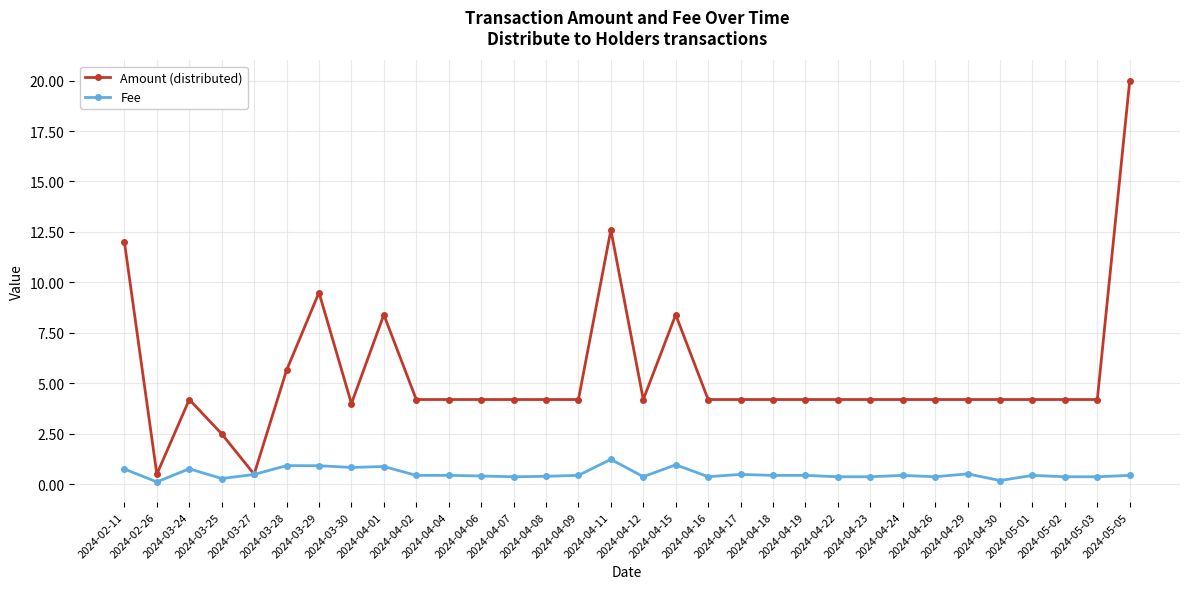

What is the approximate value of Amount (distributed) at 2024-04-09?

4.2